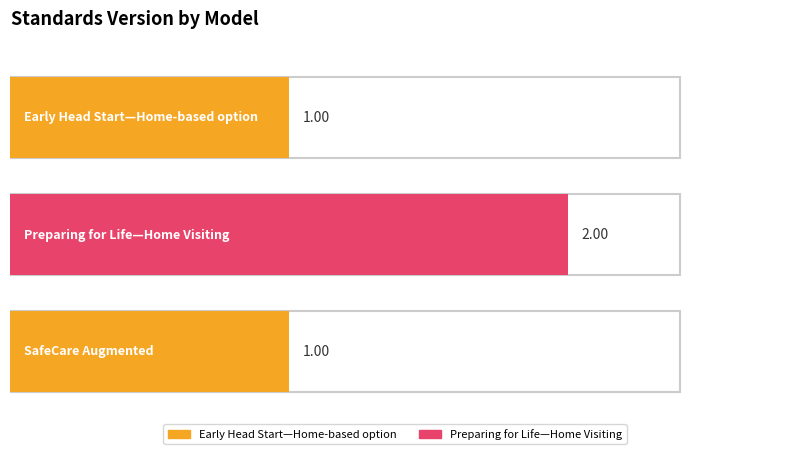

True or false: the data shows 1 at Early Head Start—Home-based option.

True